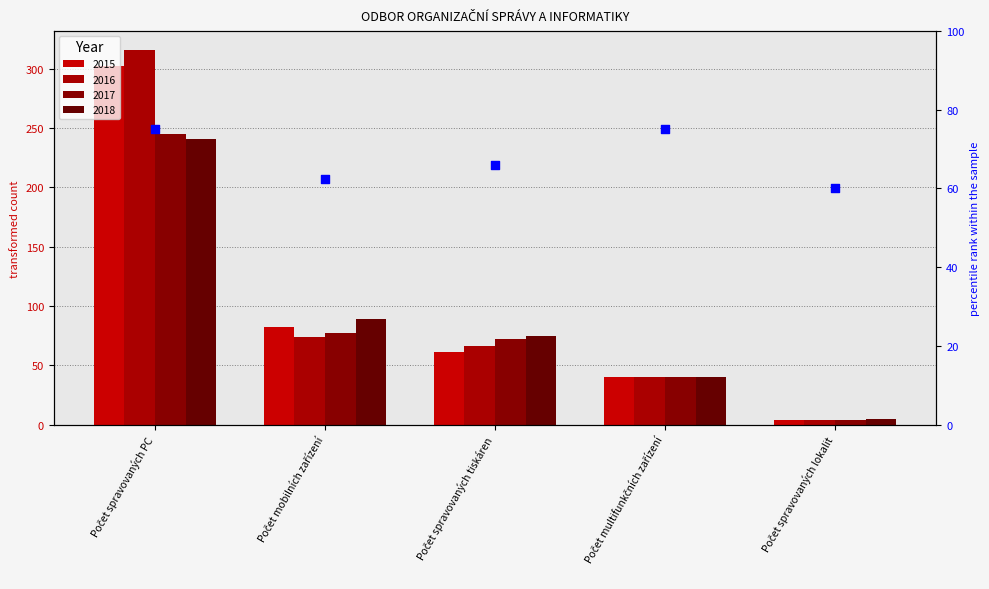

What are all the series names shown in the legend?

2015, 2016, 2017, 2018